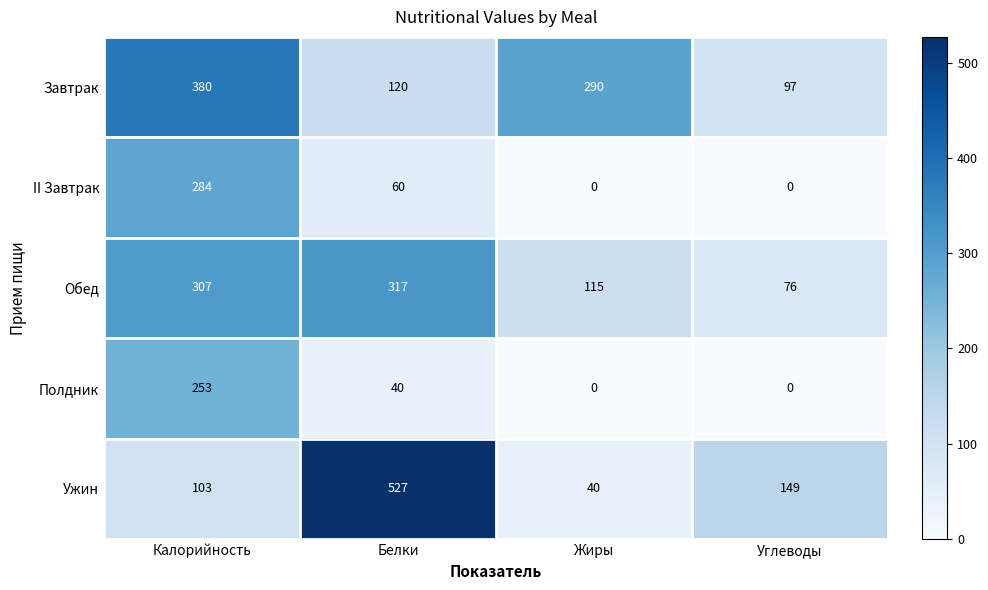

List the series in order of their peak value, highest first.

Ужин, Завтрак, Обед, II Завтрак, Полдник